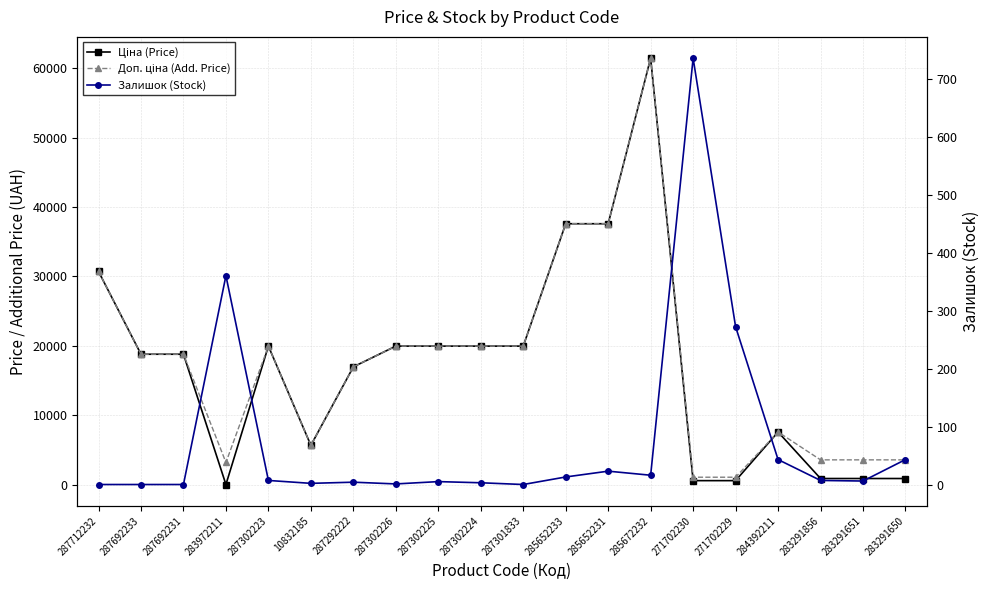

How many lines are shown in the chart?

3